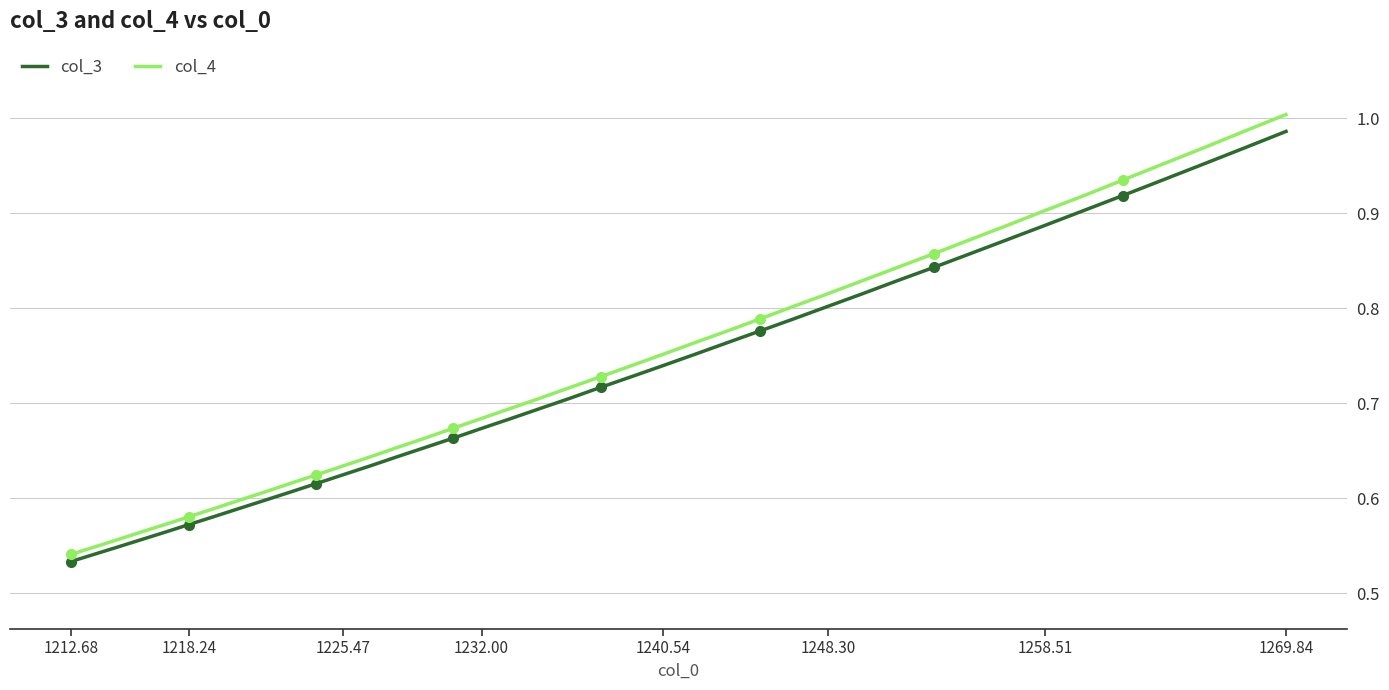

Which category has the highest value in the col_4 series?

1269.84